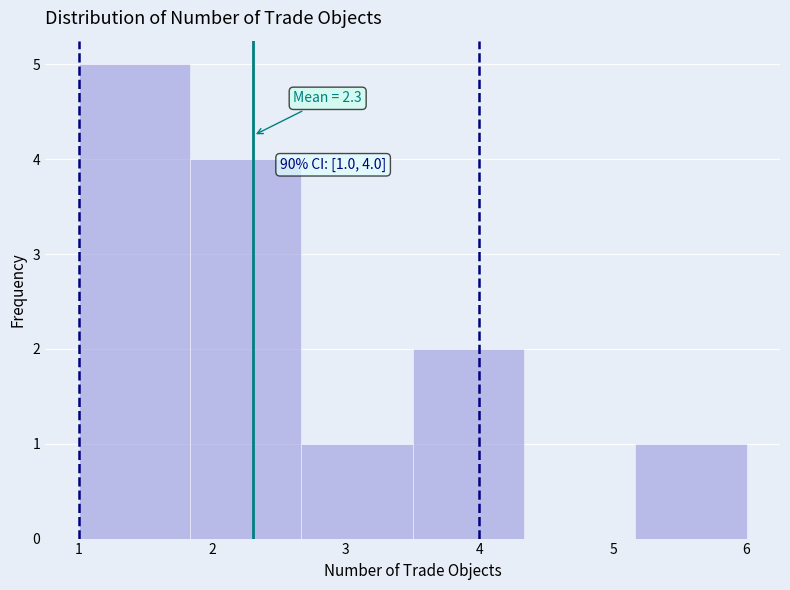

Which range on the x-axis has the tallest bar?

1.0 to 1.8